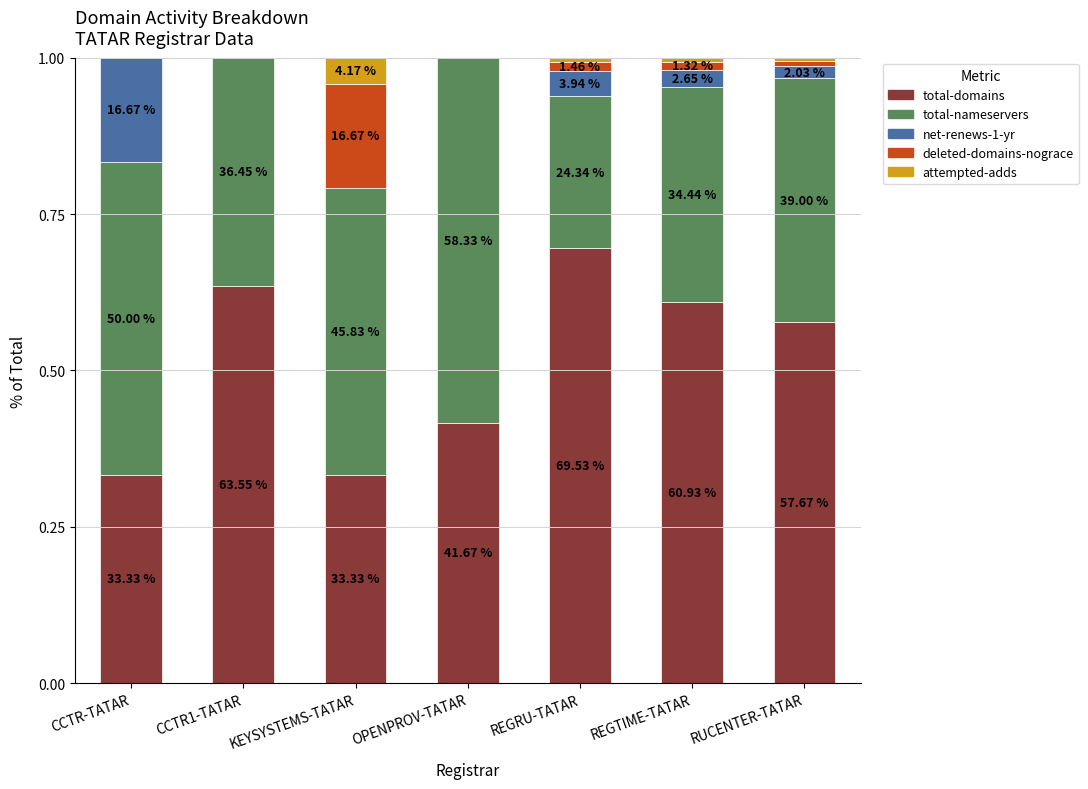

What are all the series names shown in the legend?

total-domains, total-nameservers, net-renews-1-yr, deleted-domains-nograce, attempted-adds